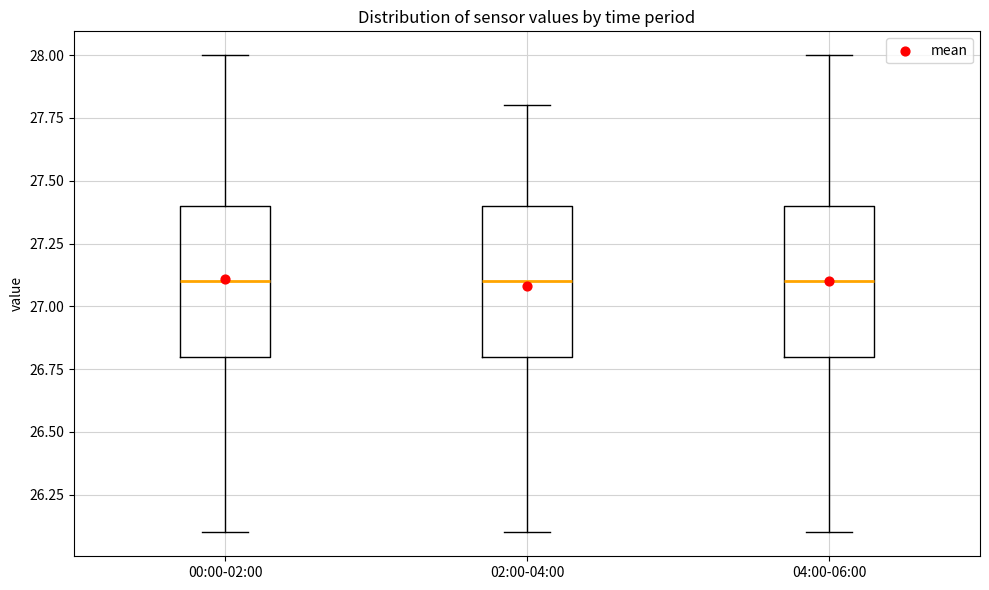

Reading left to right, read every box against the y-axis: the position of its median line, the range the box covers, and the ends of its whiskers. The values are not printed on the chart, so give them approximately, as read against the axis.

00:00-02:00: median 27.1, box 26.8 to 27.4, whiskers 26.1 to 28.0
02:00-04:00: median 27.1, box 26.8 to 27.4, whiskers 26.1 to 27.8
04:00-06:00: median 27.1, box 26.8 to 27.4, whiskers 26.1 to 28.0